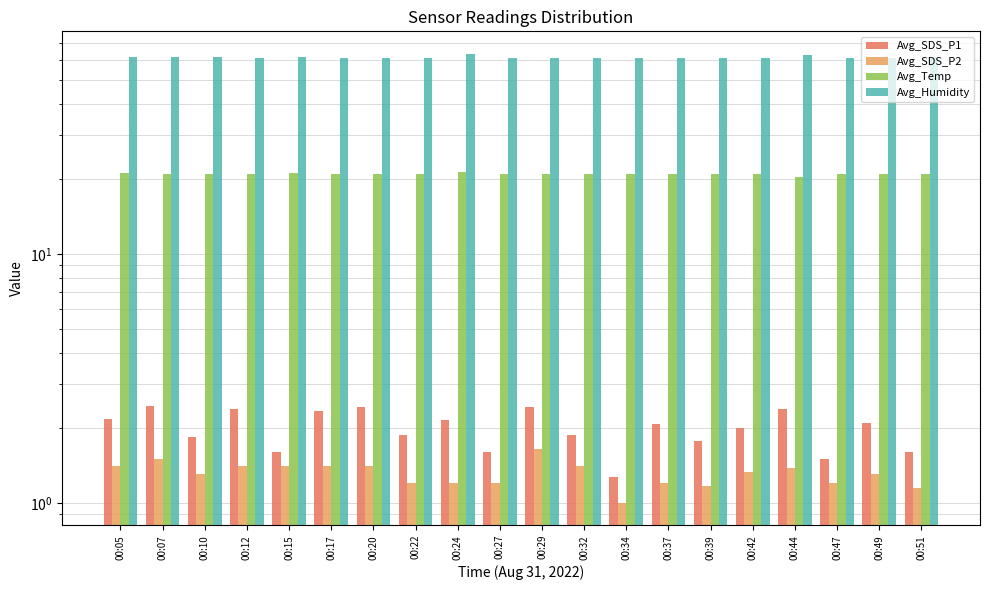

Is it true that Avg_SDS_P2 equals 2.2 at 00:15?

False